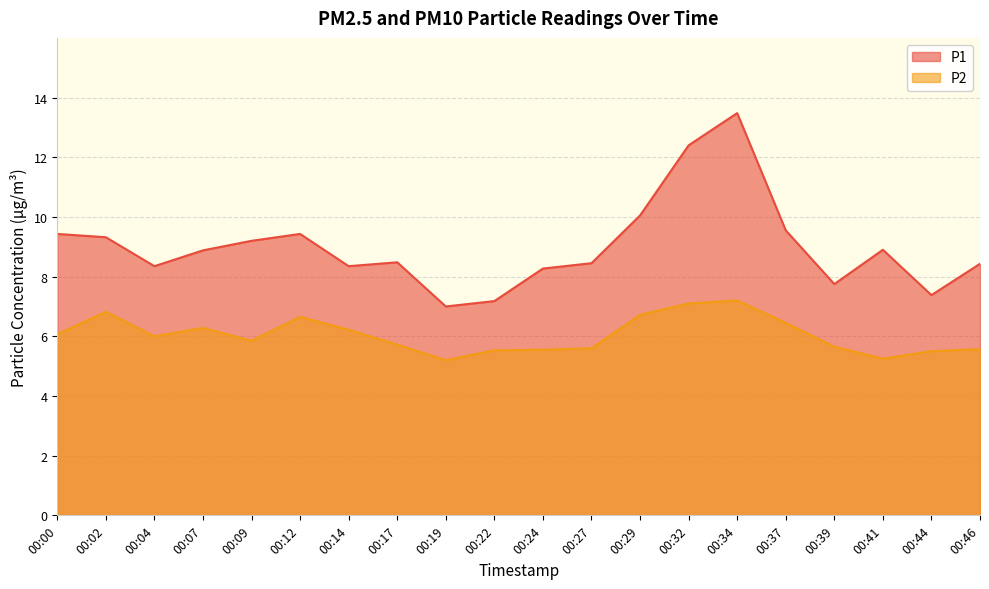

List the labels in order of P1 value, smallest first.

00:19, 00:22, 00:44, 00:39, 00:24, 00:04, 00:14, 00:46, 00:27, 00:17, 00:07, 00:41, 00:09, 00:02, 00:00, 00:12, 00:37, 00:29, 00:32, 00:34